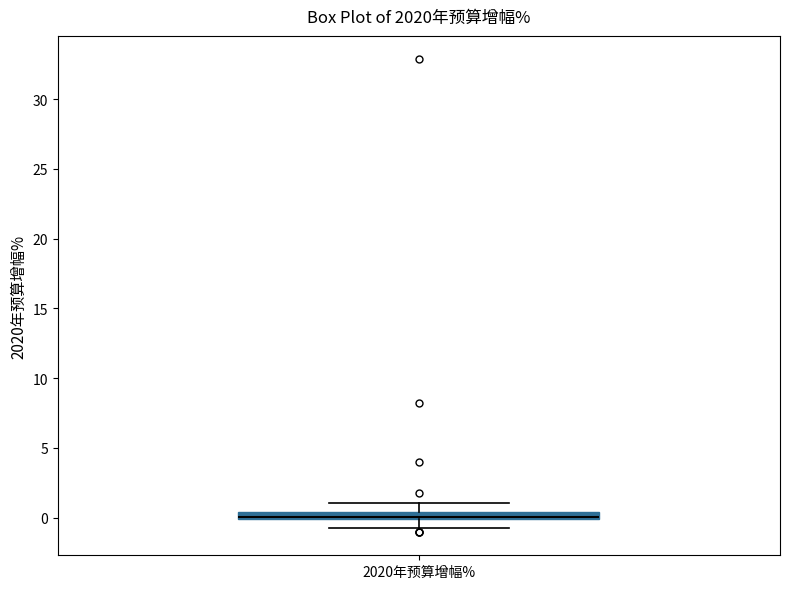

Where does the lower whisker of the box for 2020年预算增幅% end on the y-axis? The values are not printed on the chart, so give them approximately, as read against the axis.

-0.5